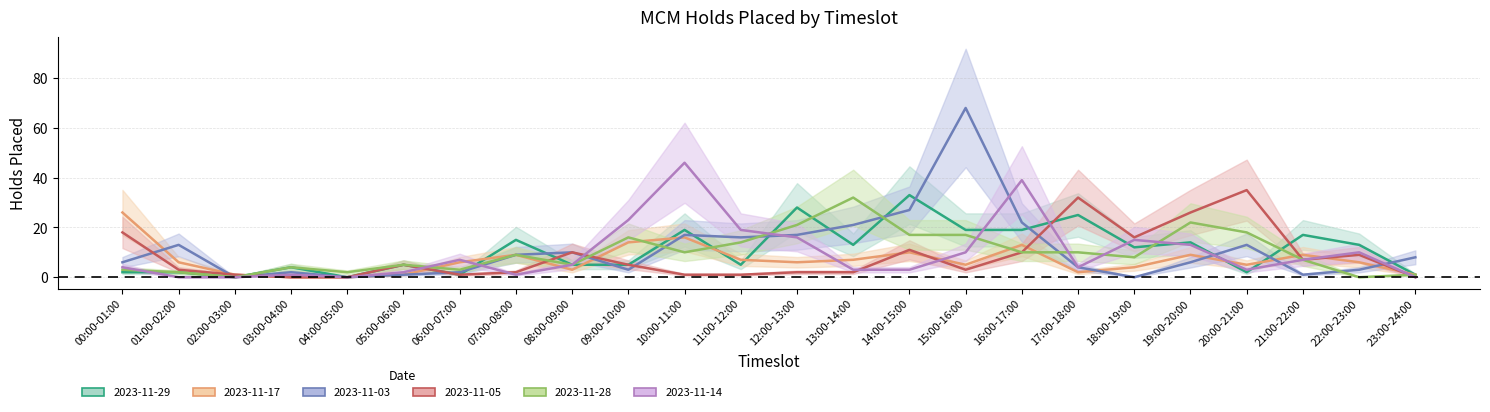

At which category does the chart reach its minimum across all series?

02:00-03:00